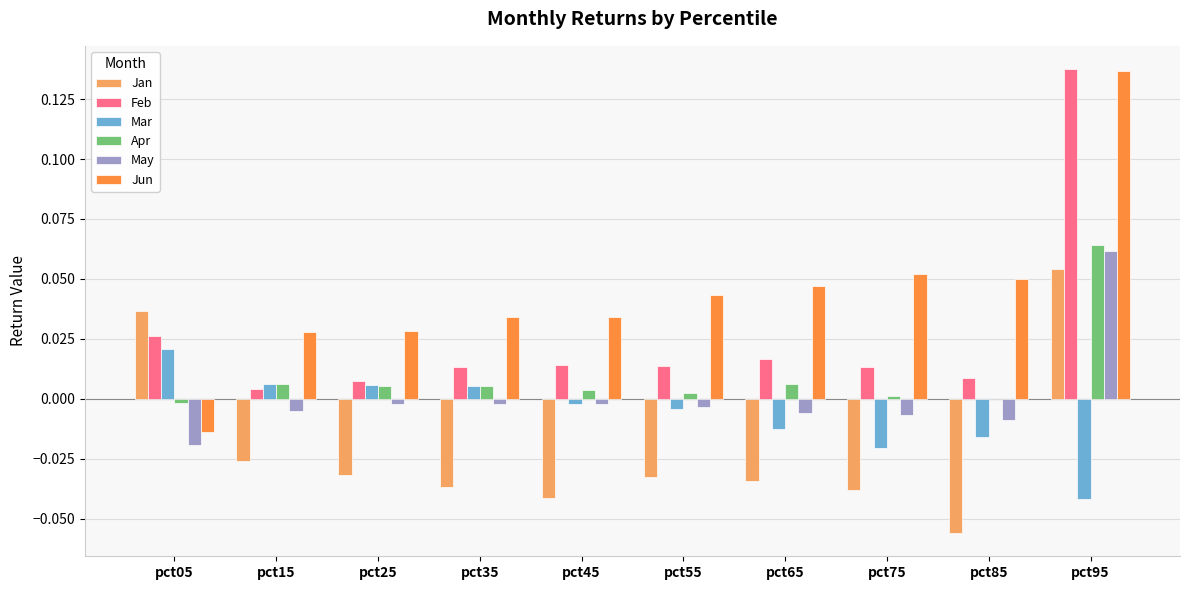

At which category is the sum across all series the highest?

pct95